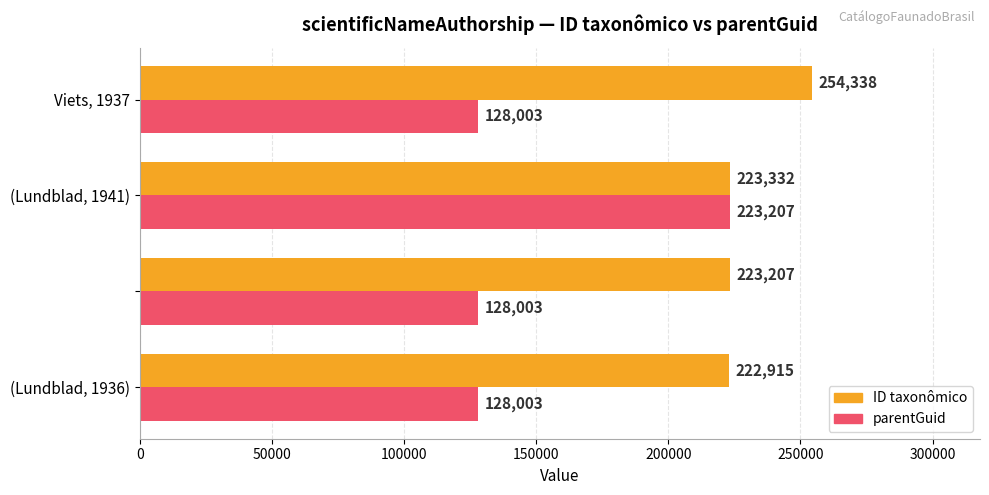

What are all the series names shown in the legend?

ID taxonômico, parentGuid